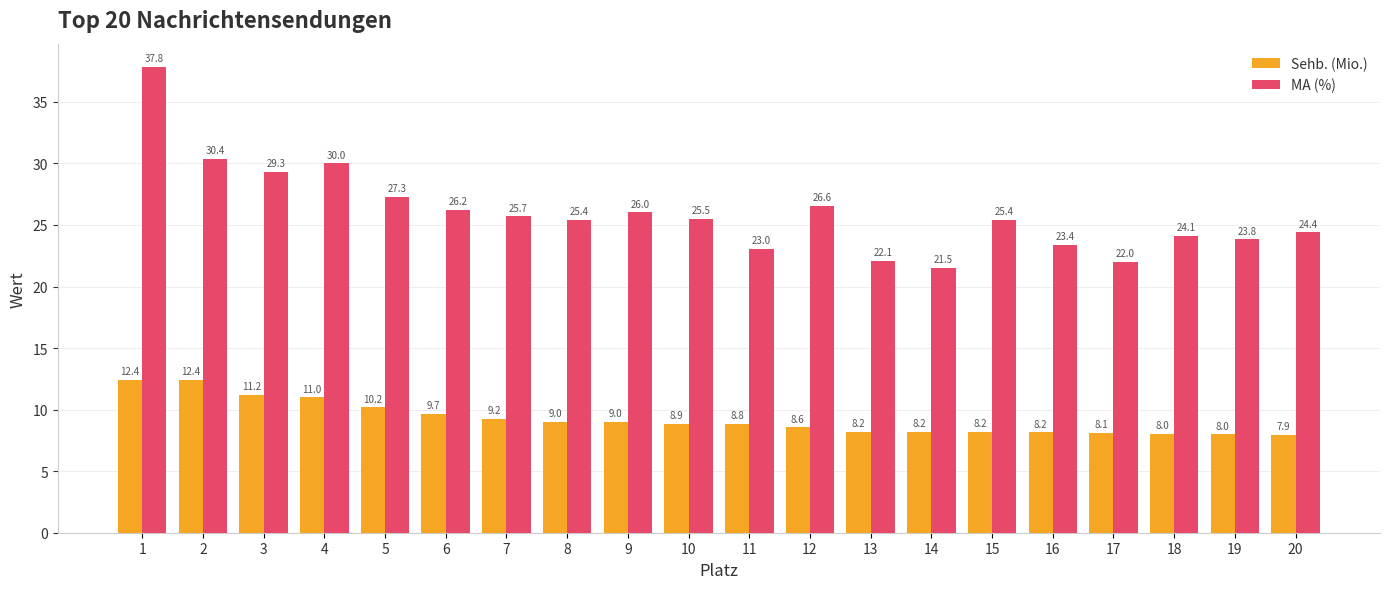

Reading right to left, transcribe all the data shown in this chart.

Sehb. (Mio.): 20=7.9	19=8.0	18=8.0	17=8.1	16=8.2	15=8.2	14=8.2	13=8.2	12=8.6	11=8.8	10=8.9	9=9.0	8=9.0	7=9.2	6=9.7	5=10.2	4=11.0	3=11.2	2=12.4	1=12.4
MA (%): 20=24.4	19=23.8	18=24.1	17=22.0	16=23.4	15=25.4	14=21.5	13=22.1	12=26.6	11=23.0	10=25.5	9=26.0	8=25.4	7=25.7	6=26.2	5=27.3	4=30.0	3=29.3	2=30.4	1=37.8